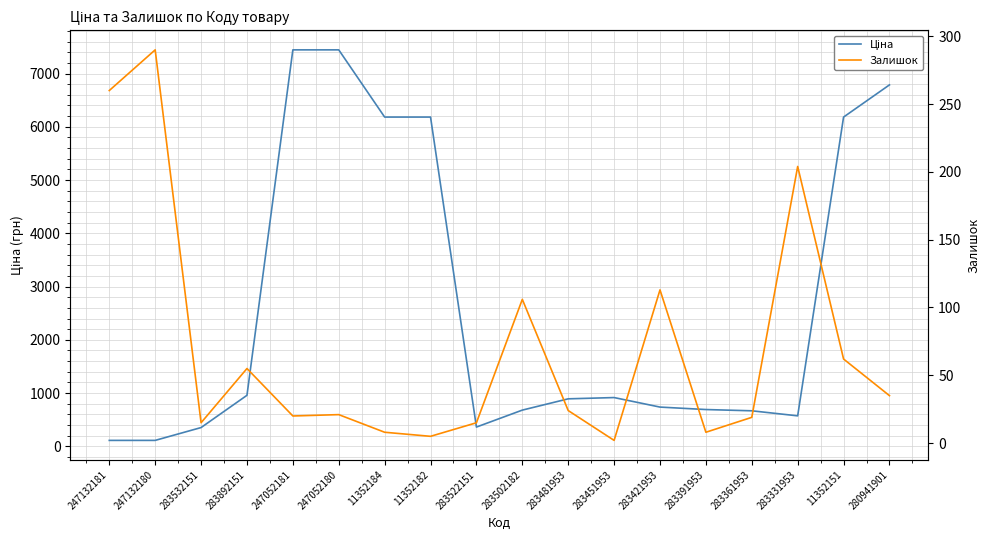

At which category does Залишок reach its first local valley?

283532151